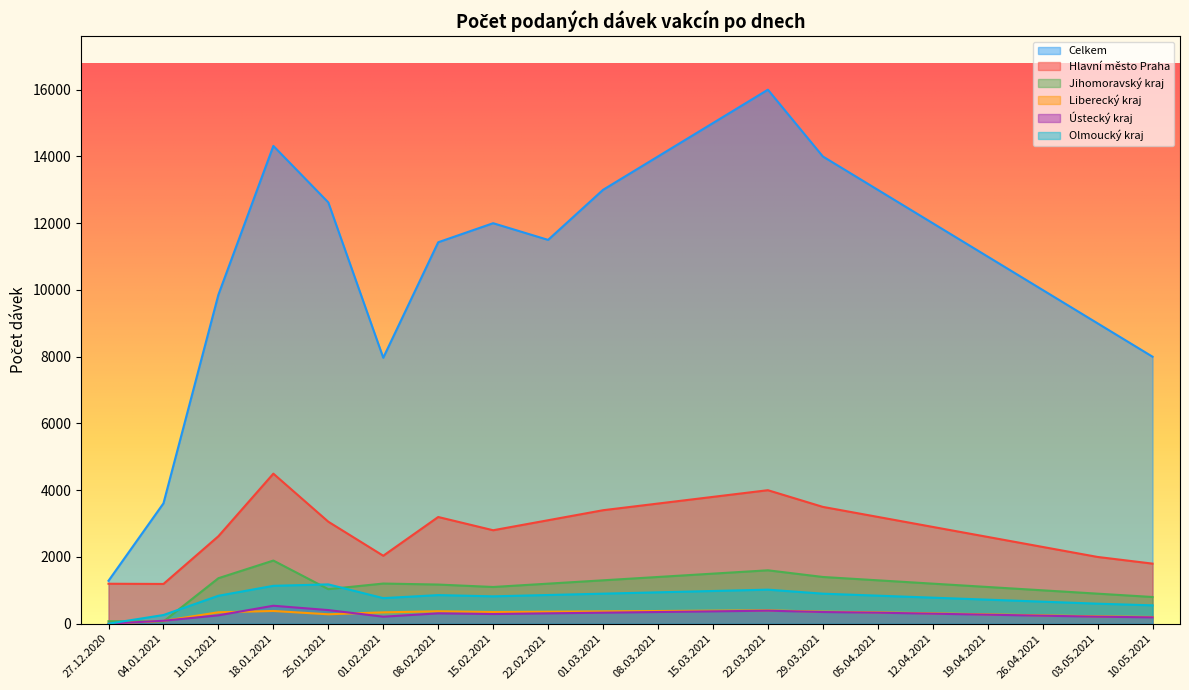

Reading left to right, extract all data points from this chart.

Celkem: 1286	3607	9858	14316	12623	7969	11429	12000	11500	13000	14000	15000	16000	14000	13000	12000	11000	10000	9000	8000
Hlavní město Praha: 1197	1191	2621	4496	3056	2036	3197	2800	3100	3400	3600	3800	4000	3500	3200	2900	2600	2300	2000	1800
Jihomoravský kraj: 74	65	1363	1892	1035	1203	1173	1100	1200	1300	1400	1500	1600	1400	1300	1200	1100	1000	900	800
Liberecký kraj: 2	84	342	381	282	340	373	350	360	370	380	390	400	360	340	310	280	250	220	200
Ústecký kraj: 2	88	251	538	408	210	310	290	310	330	350	370	390	350	330	300	270	240	210	190
Olmoucký kraj: 1	260	837	1135	1178	766	857	820	860	900	940	980	1020	900	840	780	720	660	600	550